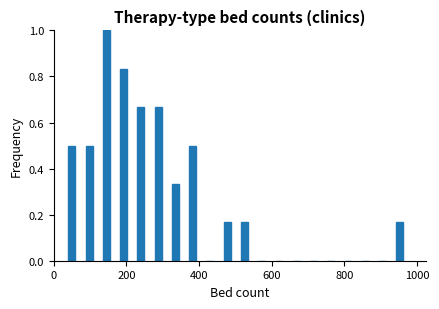

Read against the x-axis, roughly where is the centre of the tallest bar?

140